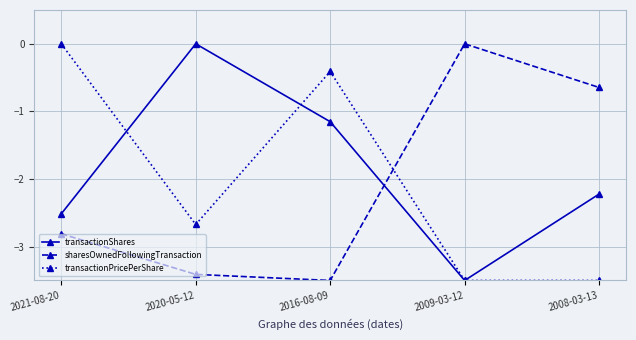

The transactionShares series shows -1.2 at 2020-05-12. True or false?

False